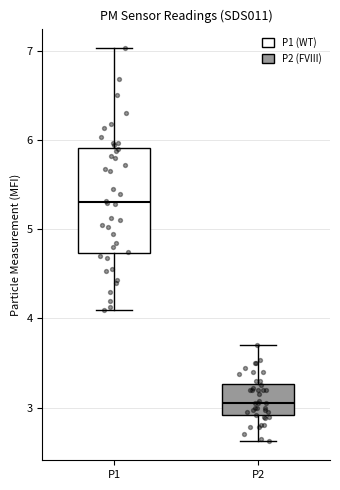

Which box is the tallest, from its lower edge to its upper edge?

P1